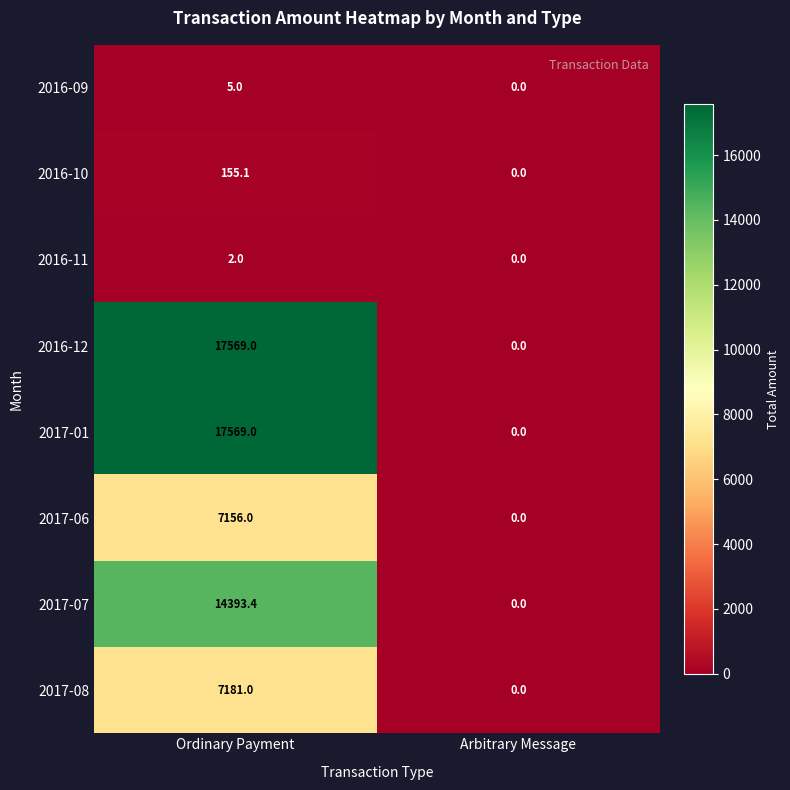

What is the sum of all 2016-09 values?

5.0